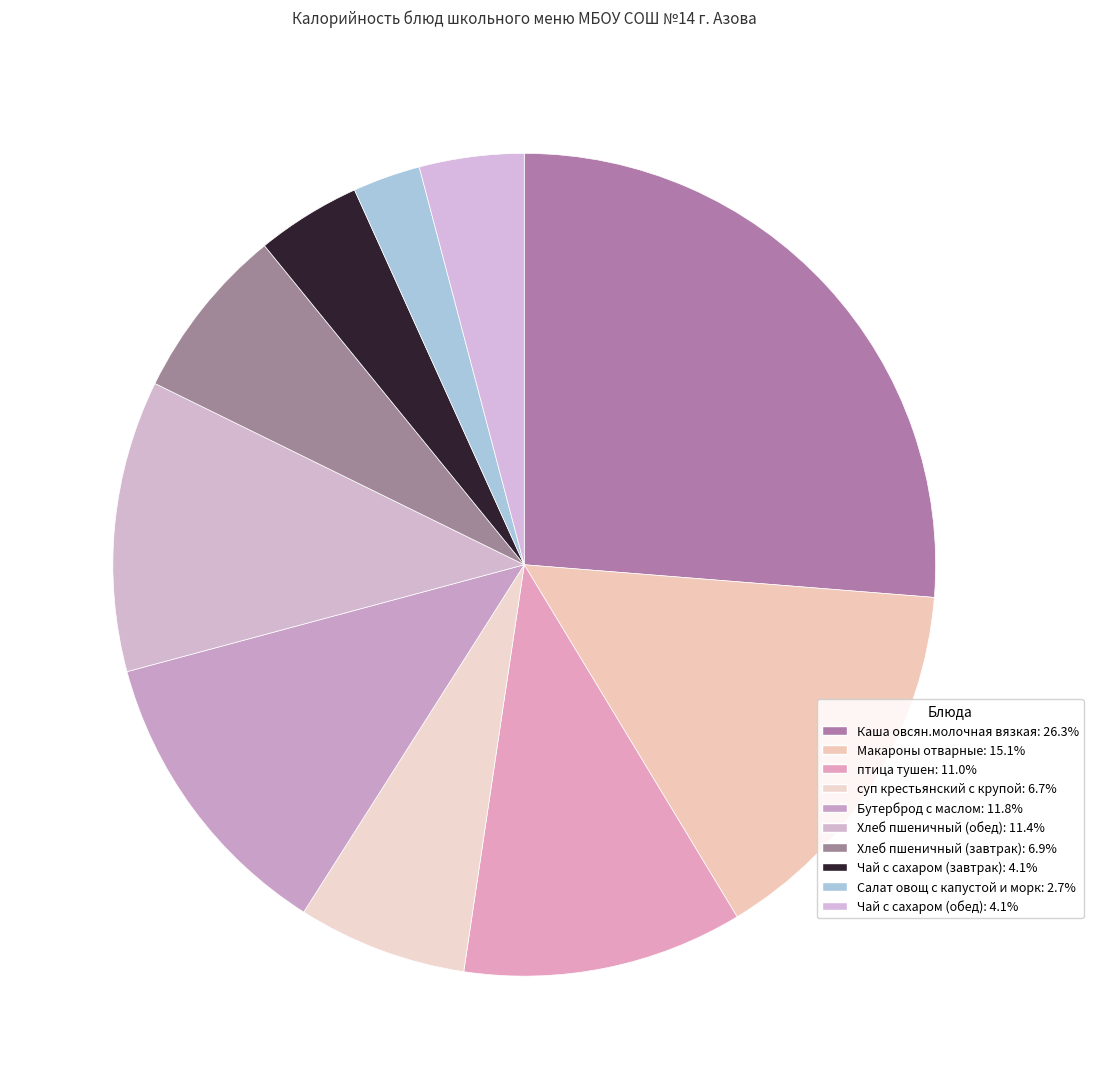

To the nearest percent, what is the average slice percentage?

10%